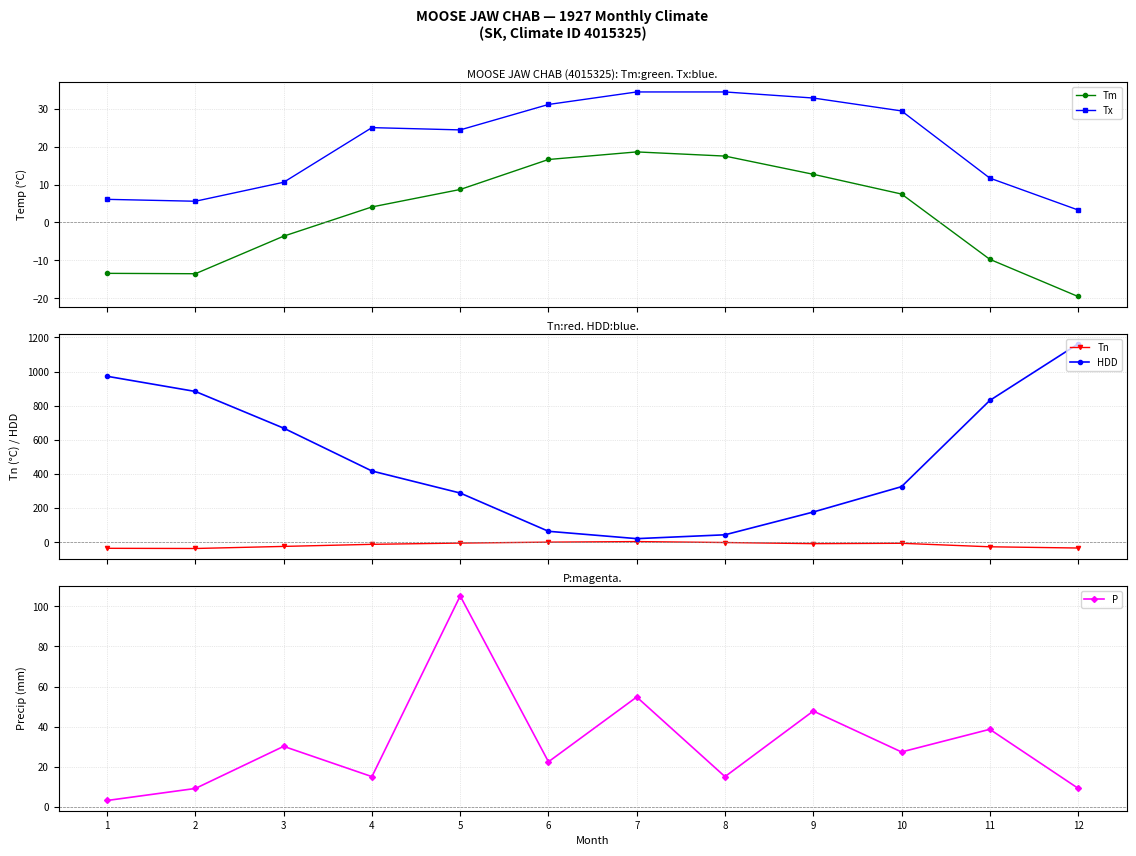

Rank the categories by P value from lowest to highest.

1, 2, 12, 4, 8, 6, 10, 3, 11, 9, 7, 5